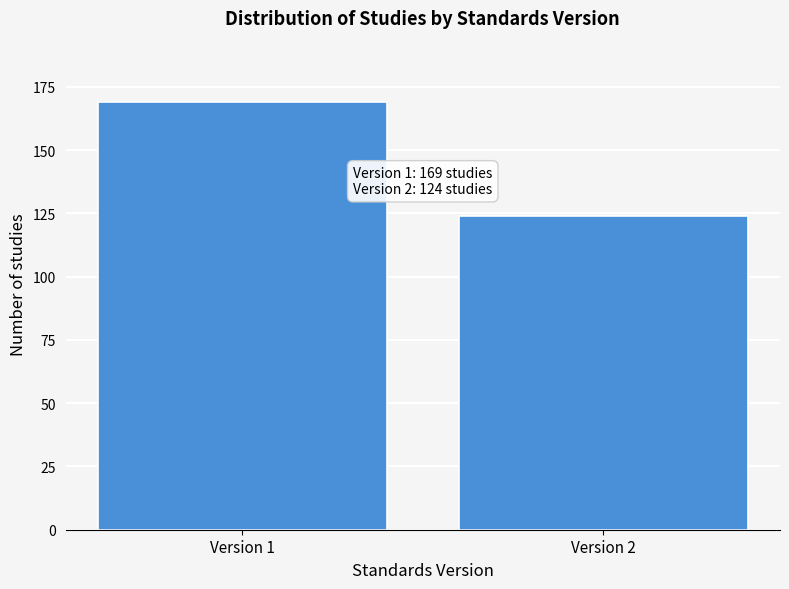

Reading right to left, what are all the values shown in this chart?

Version 2=124	Version 1=169